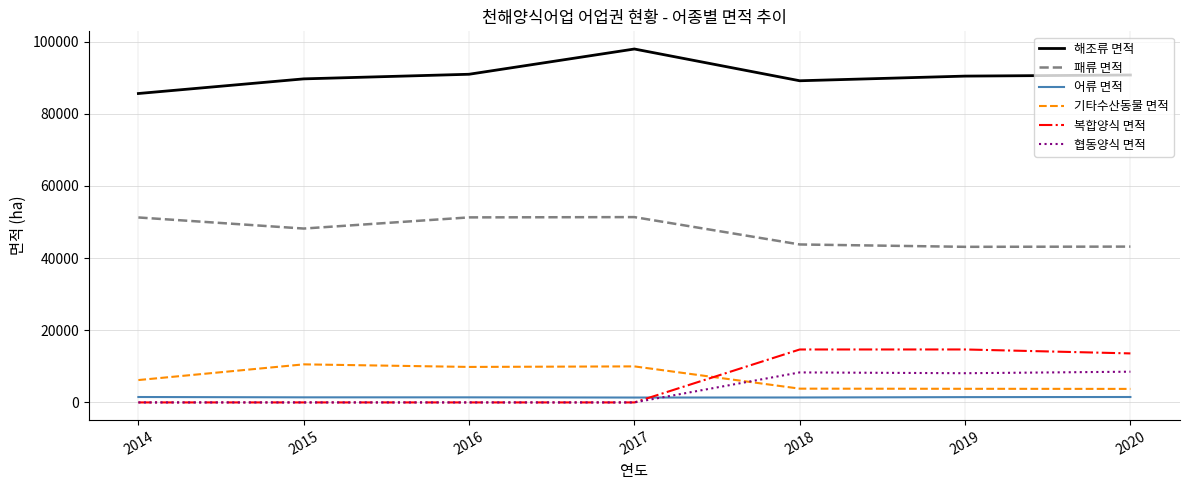

What is the spread (max minus min) of values at 2018?

87761.4